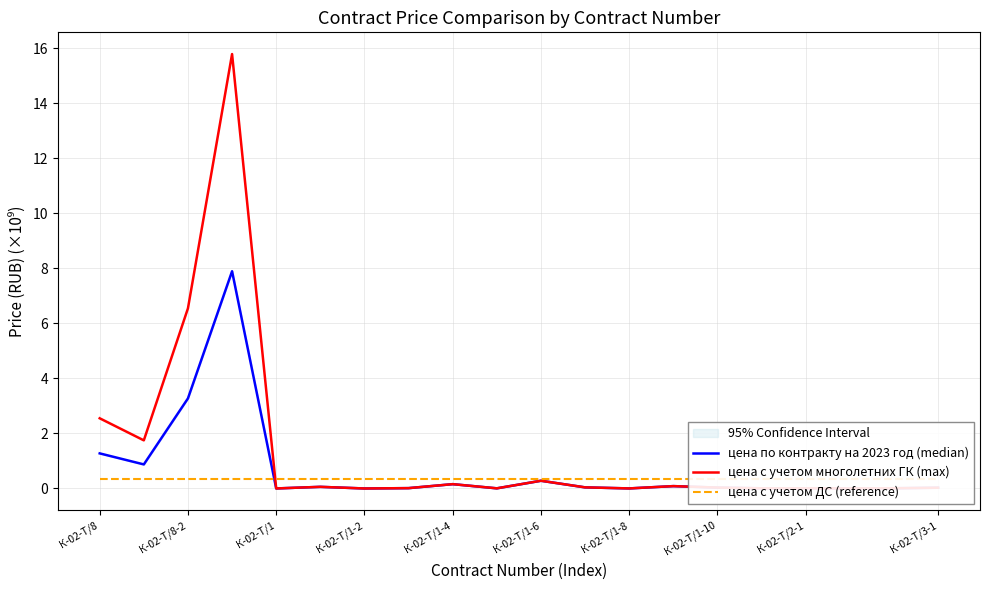

Rank the series by their average value, from lowest to highest.

цена с учетом ДС (reference), цена по контракту на 2023 год (median), цена с учетом многолетних ГК (max)